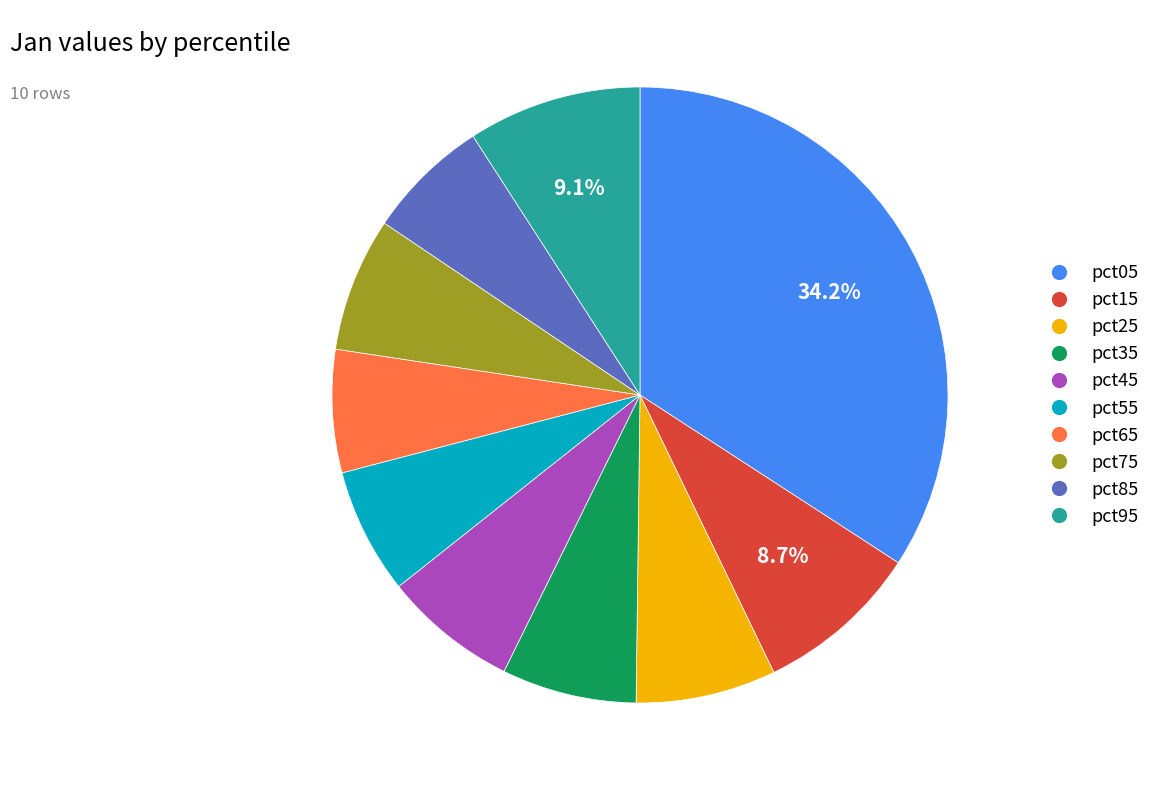

The pct75 slice represents 17% of the pie. True or false?

False